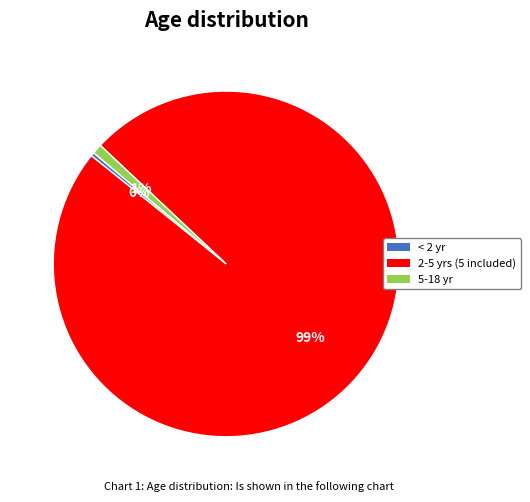

Is there any slice that represents more than half of the pie?

Yes